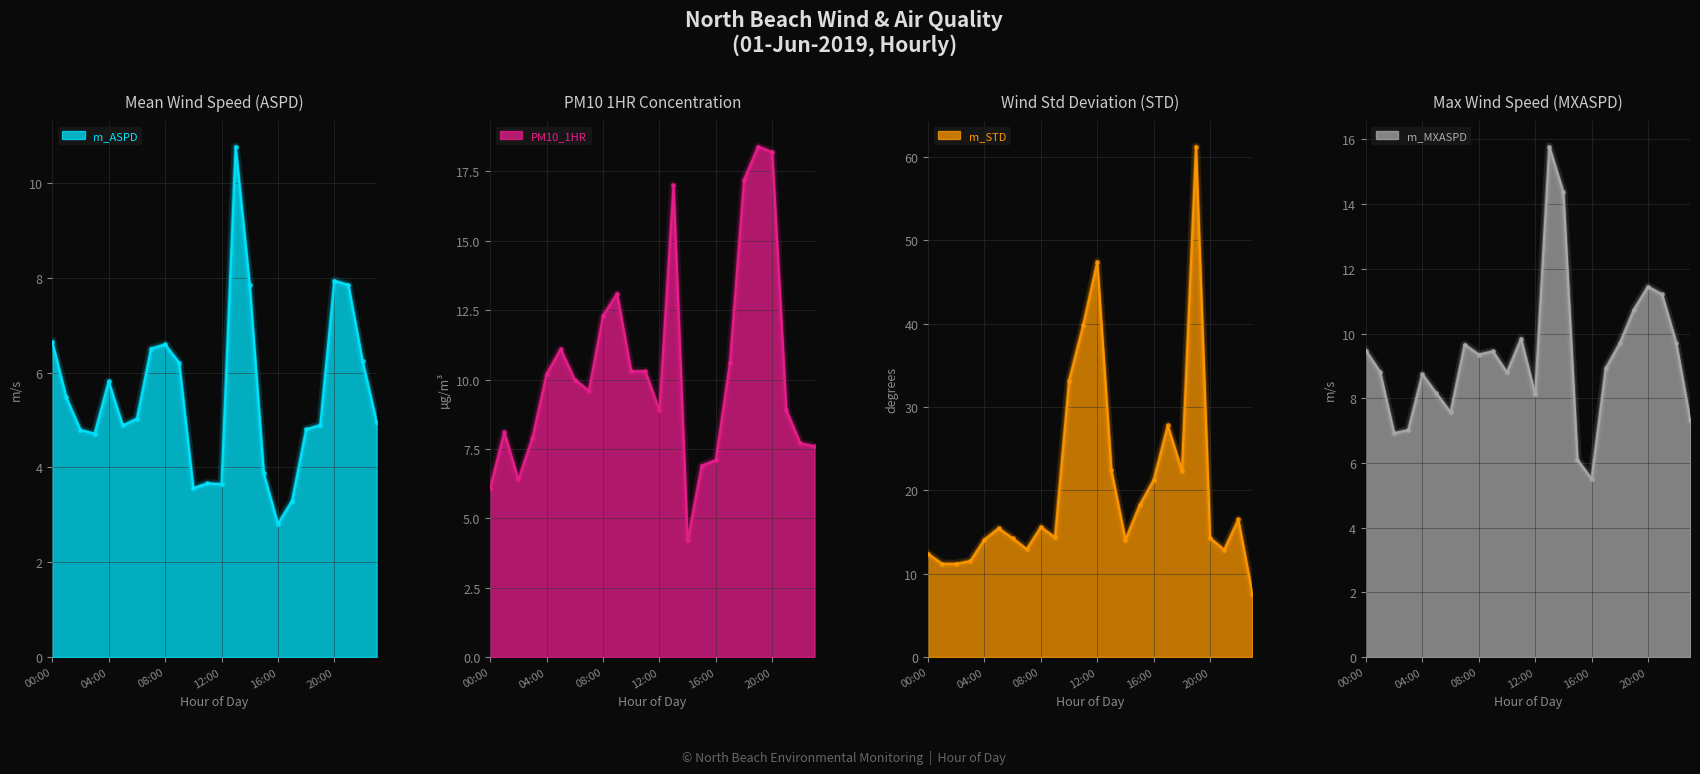

List the labels in order of m_MXASPD value, smallest first.

16:00, 15:00, 02:00, 03:00, 23:00, 06:00, 12:00, 05:00, 04:00, 10:00, 01:00, 17:00, 08:00, 09:00, 00:00, 07:00, 18:00, 22:00, 11:00, 19:00, 21:00, 20:00, 14:00, 13:00